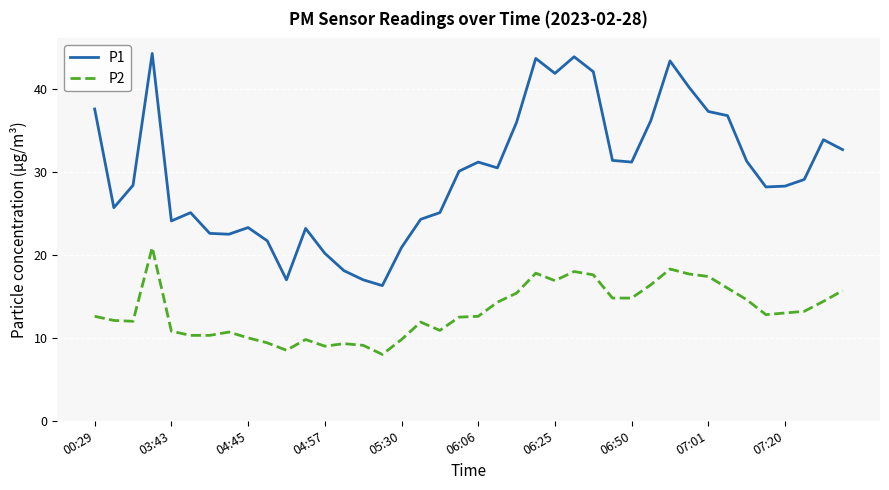

What is the average value of the P1 series?

29.9